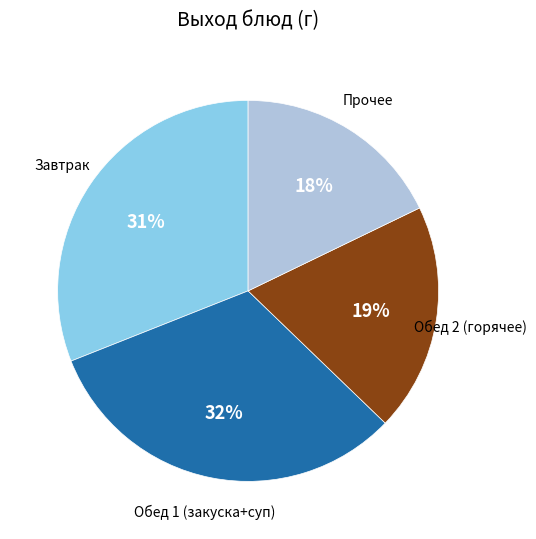

How many segments does this pie chart have?

4